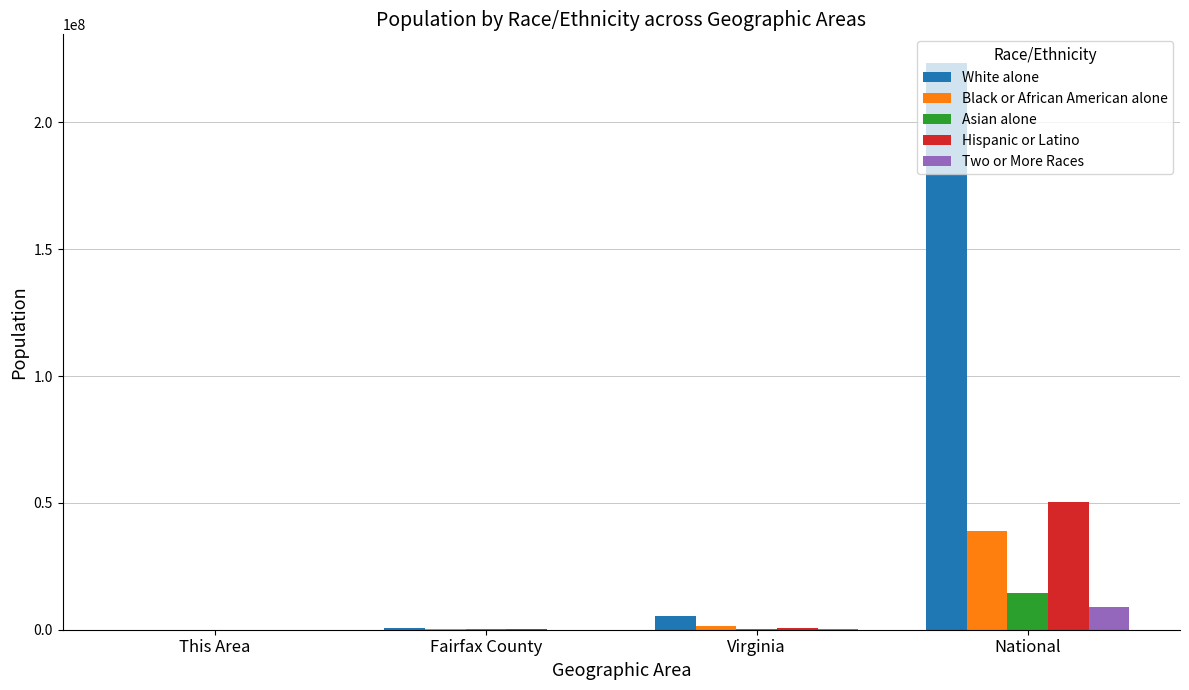

Which category has the highest value in the Black or African American alone series?

National